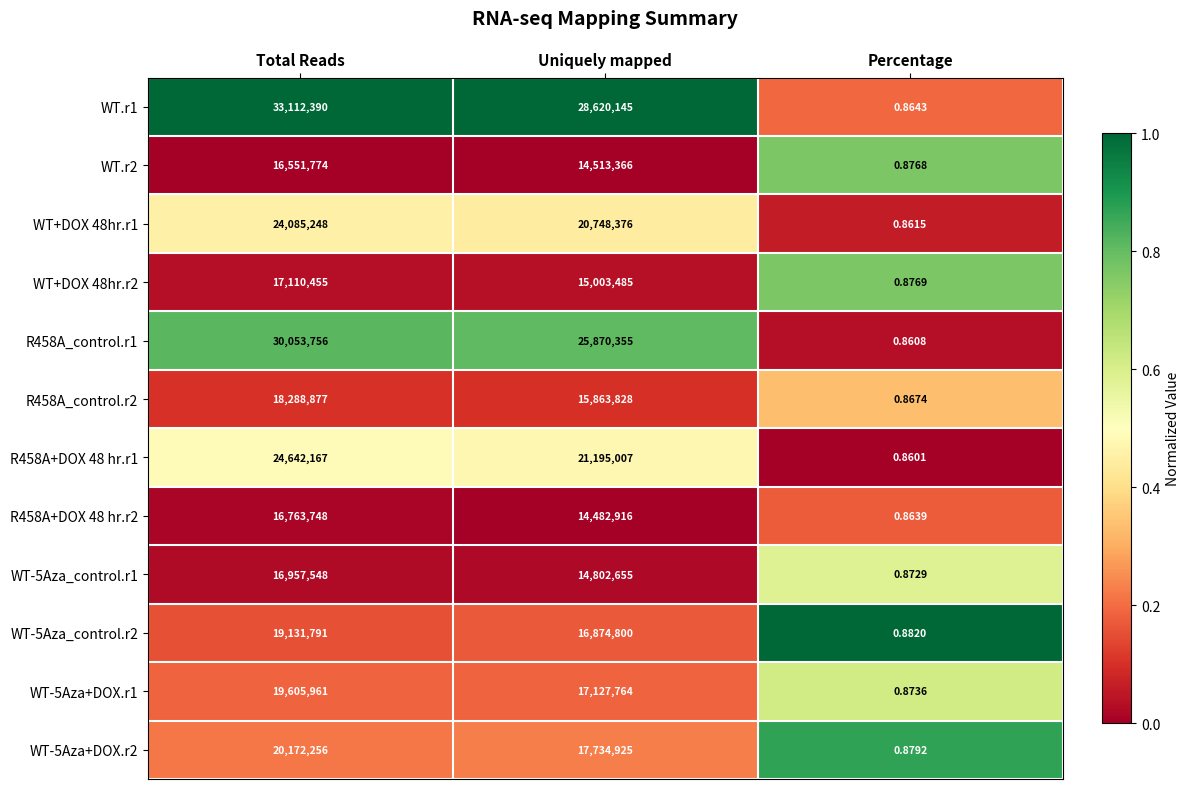

At which label does WT-5Aza_control.r2 first exceed 16874800?

Total Reads